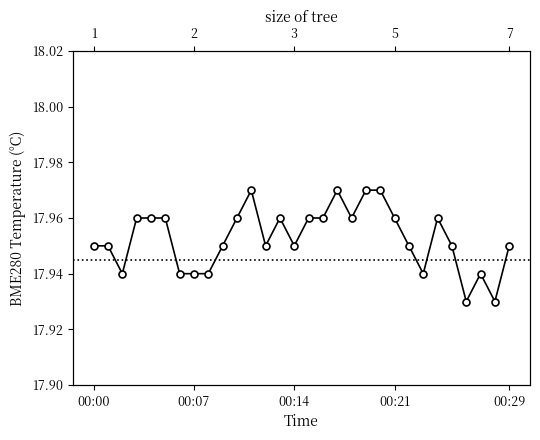

Approximately how many times larger is the value at 23 compared to 11?

1.0